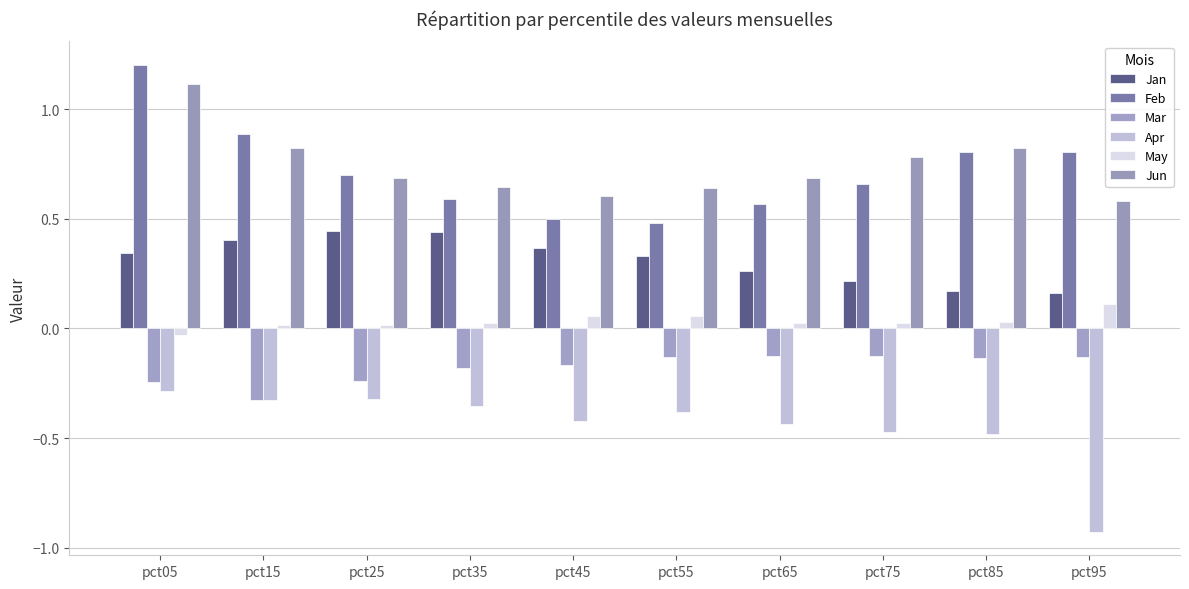

Does the chart contain stacked bars?

No